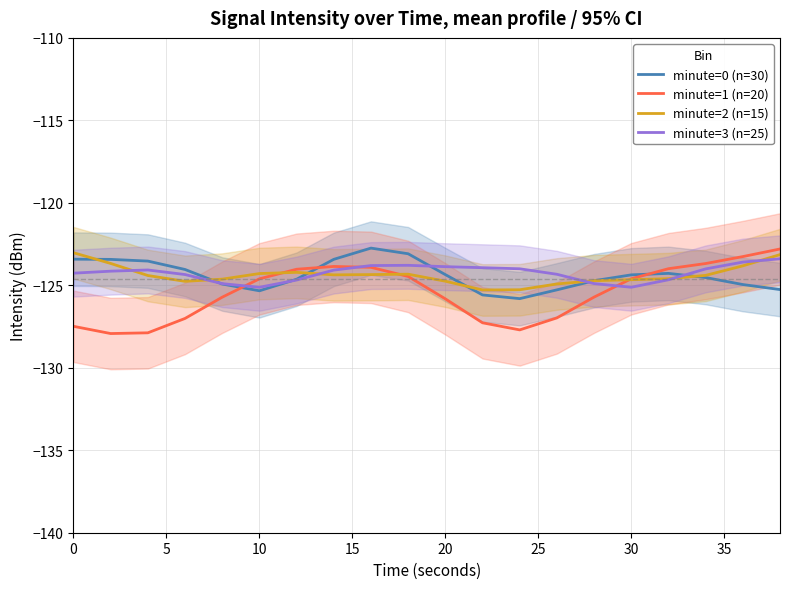

What is the highest value of the minute=3 (n=25) series?

-123.4